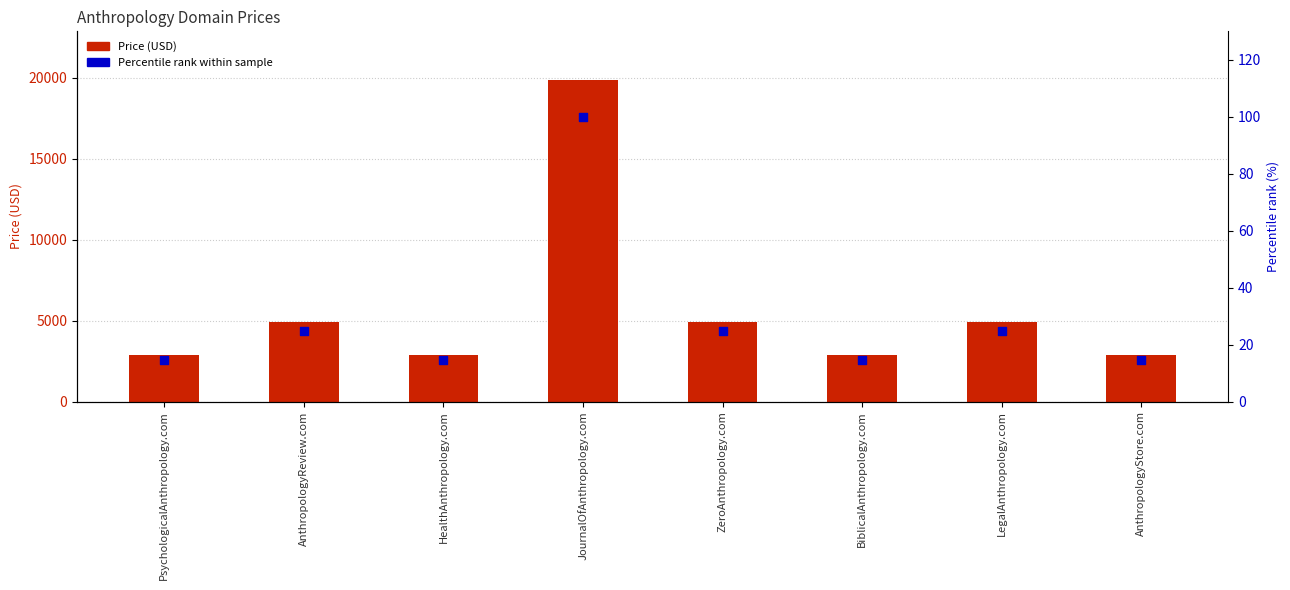

Which series contains the lowest Y value?

Percentile rank within sample